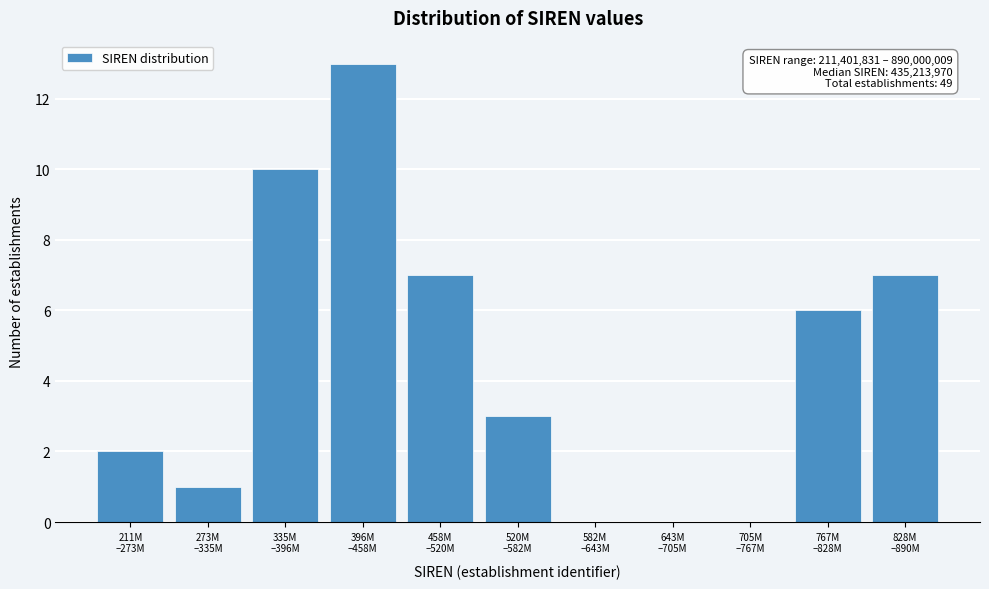

What is the greatest value displayed?

13